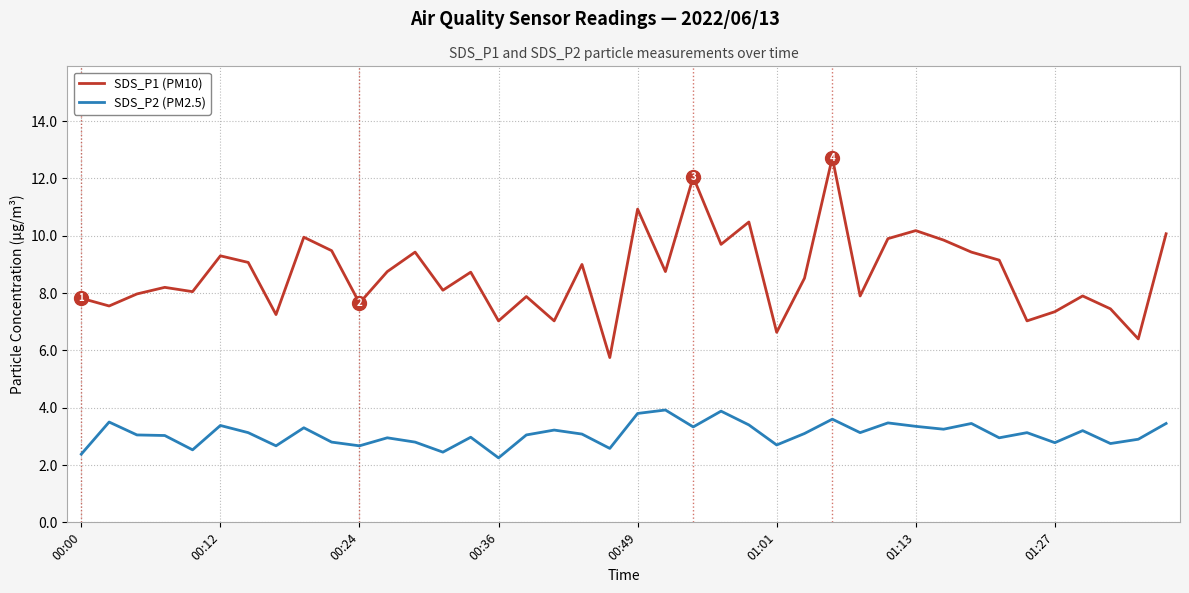

What is the difference between the maximum and minimum values in the SDS_P2 (PM2.5) series?

1.7